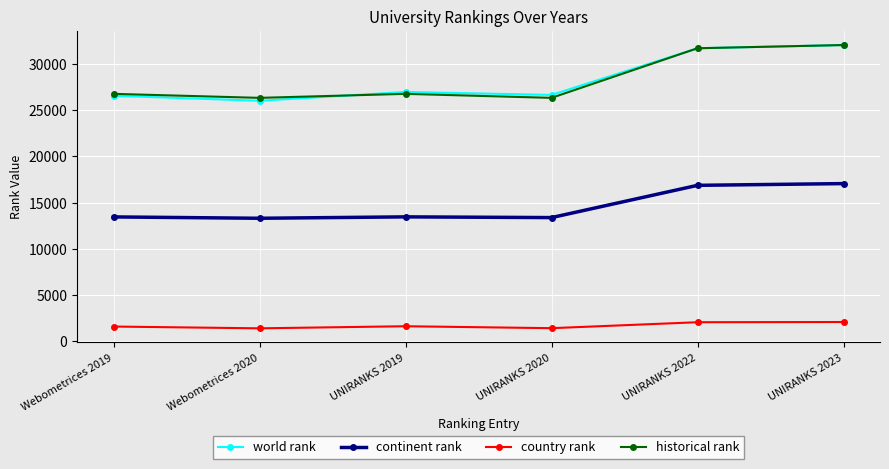

Which series changed the most between UNIRANKS 2019 and UNIRANKS 2023?

historical rank